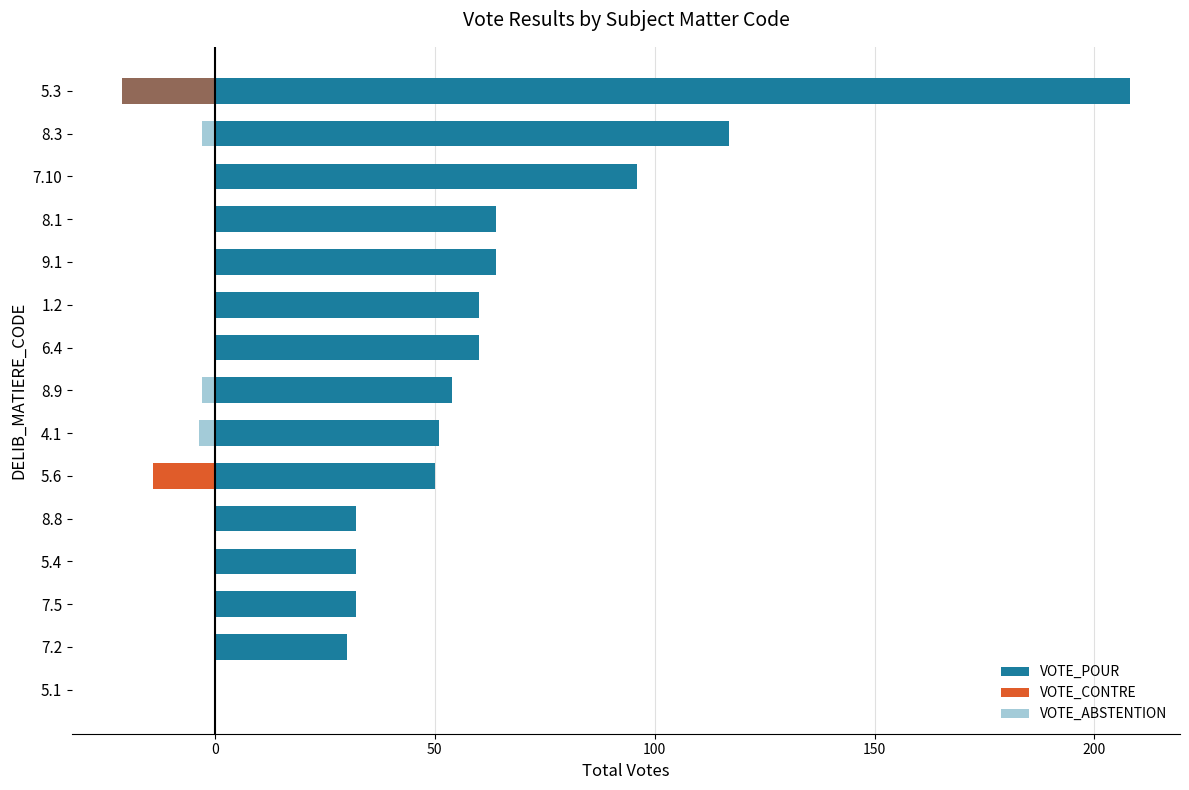

What is the difference between the maximum and second lowest values in the VOTE_CONTRE series?

14.0